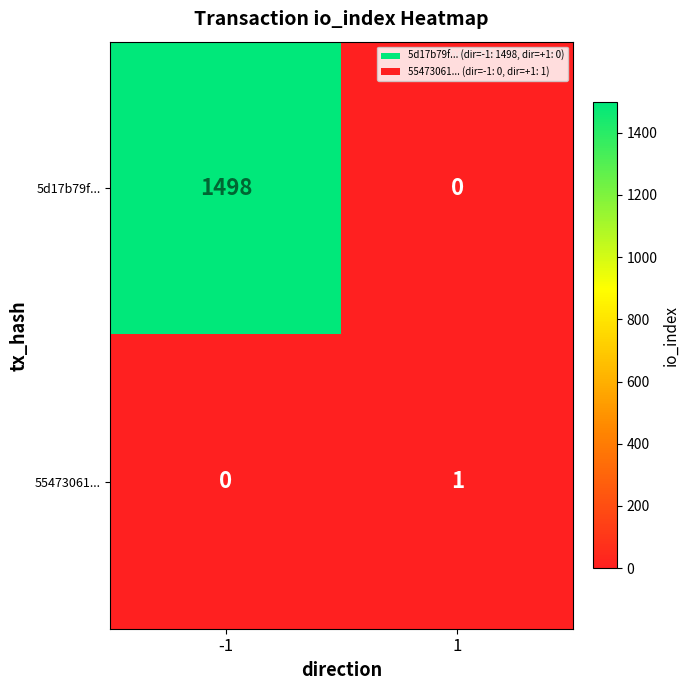

Which series changed the most between -1 and 1?

5d17b79f...